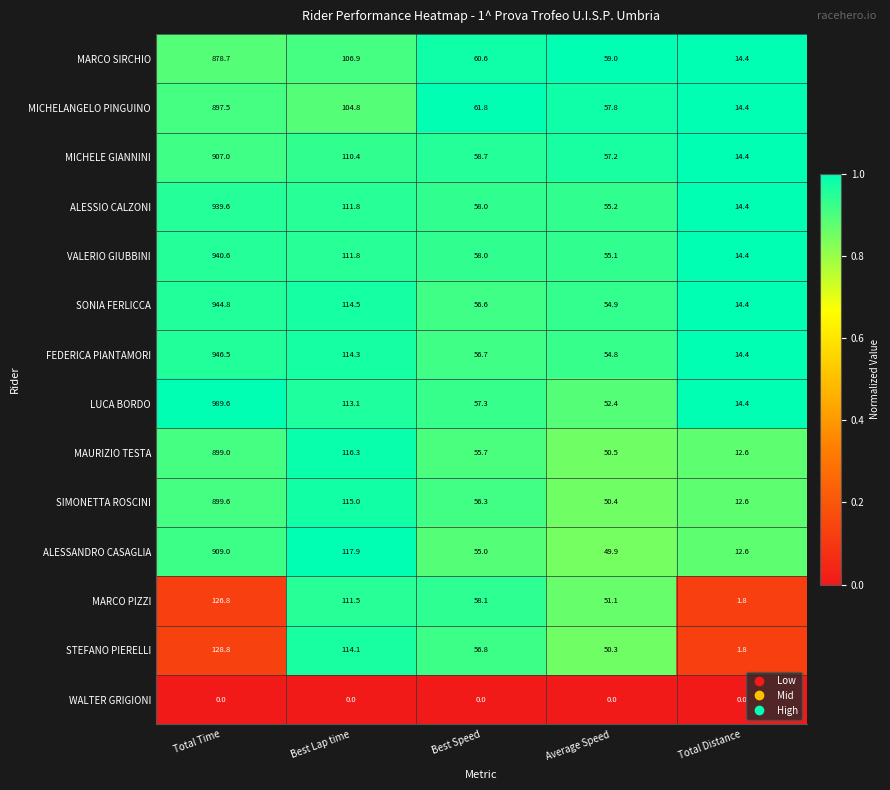

What is the total value across all series at Best Speed?

749.6